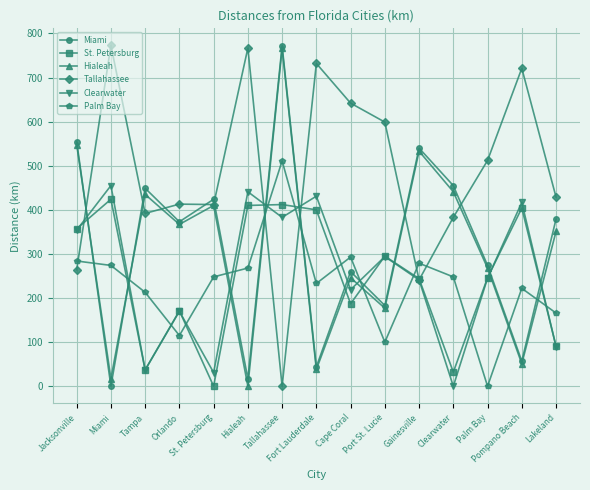

What is the greatest value displayed?

773